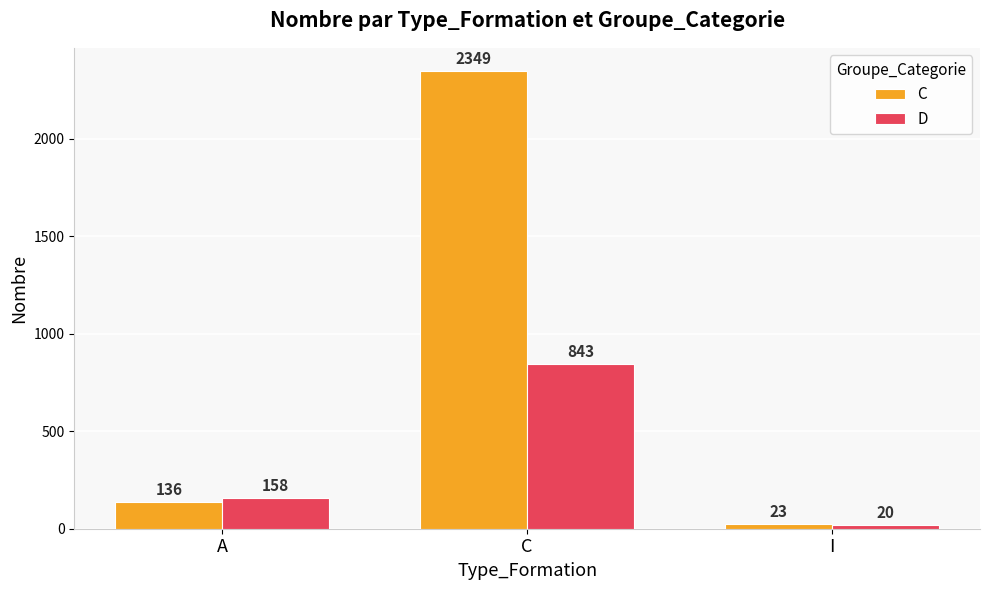

True or false: D has a value of 20 at I.

True